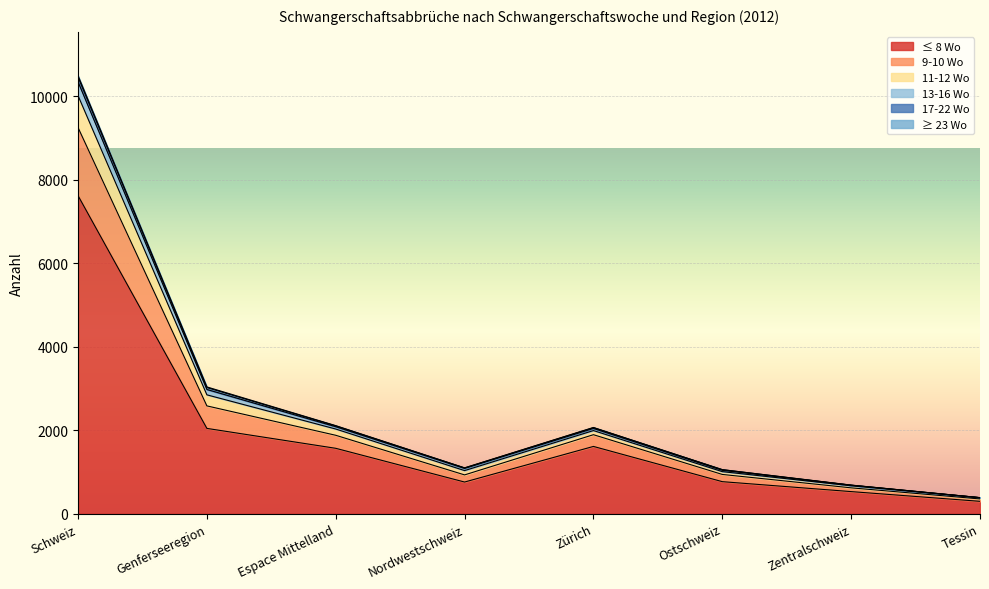

Where is the first local maximum for 17-22 Wo?

Zürich